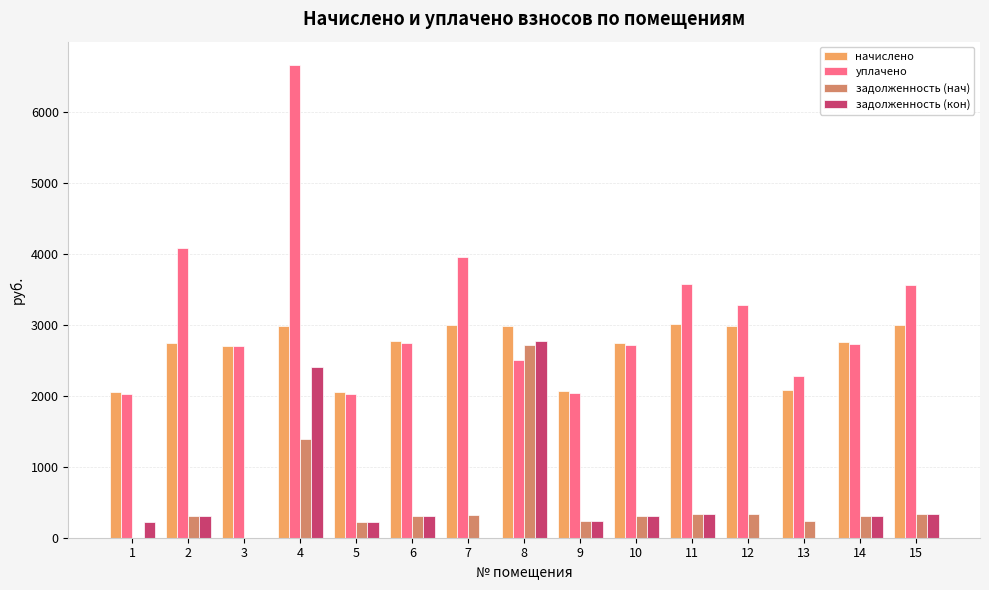

At which category is the sum across all series the highest?

4